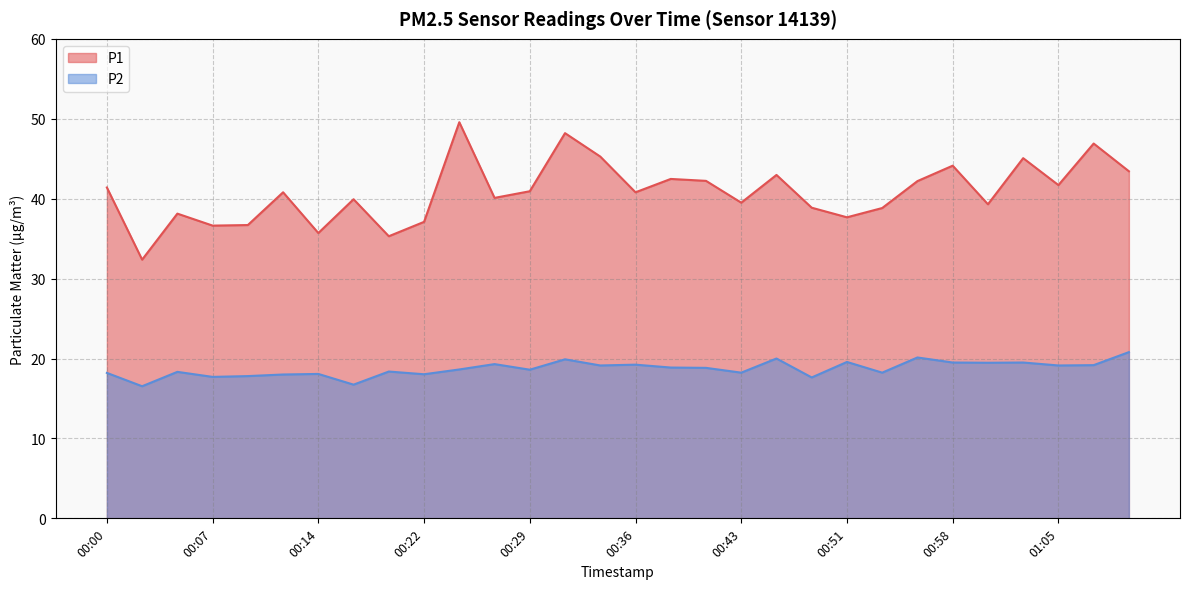

Reading right to left, what are all the values shown in this chart?

P1: 43.4	46.9	41.7	45.1	39.3	44.1	42.2	38.8	37.7	38.9	43.0	39.5	42.2	42.5	40.8	45.3	48.2	40.9	40.1	49.6	37.1	35.3	39.9	35.7	40.8	36.7	36.6	38.1	32.4	41.4
P2: 20.8	19.2	19.1	19.5	19.5	19.5	20.1	18.2	19.6	17.6	20.0	18.2	18.8	18.9	19.2	19.1	19.9	18.6	19.3	18.6	18.0	18.4	16.7	18.1	18.0	17.8	17.7	18.3	16.5	18.2